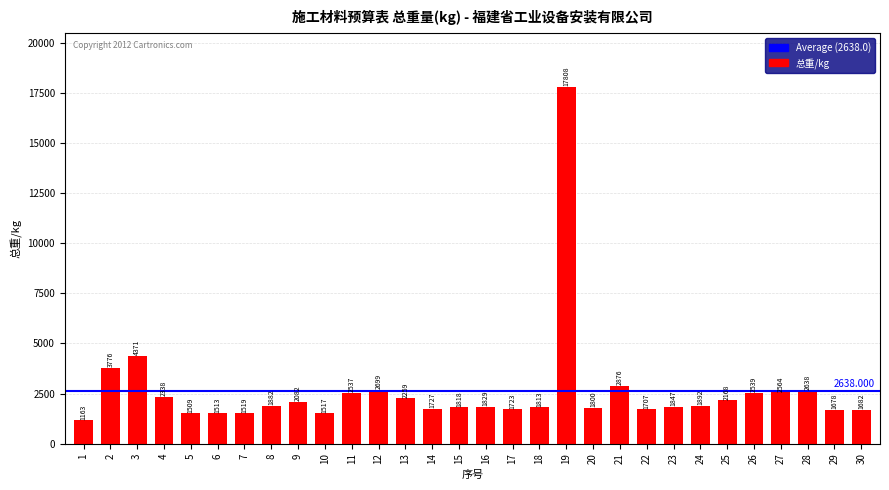

Is it true that the value at 7 is 1518.5?

True